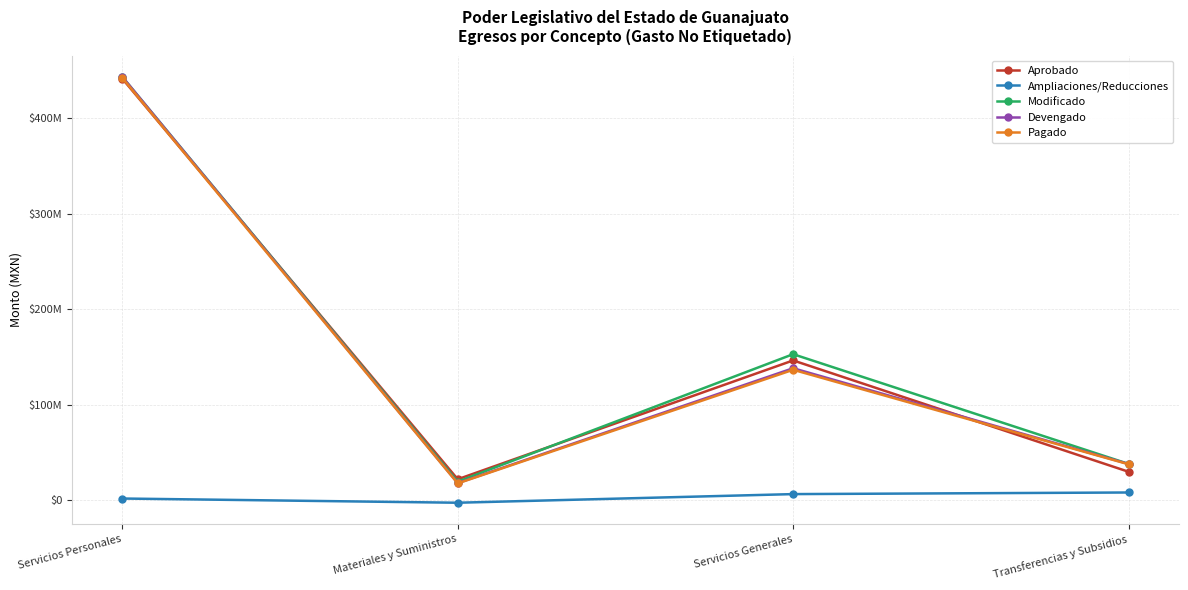

What are all the series names shown in the legend?

Aprobado, Ampliaciones/Reducciones, Modificado, Devengado, Pagado